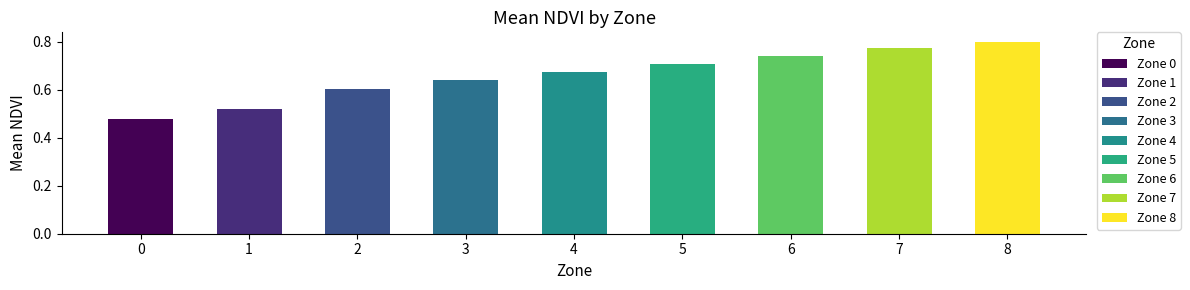

What is the difference between the values at 6 and 2?

0.1